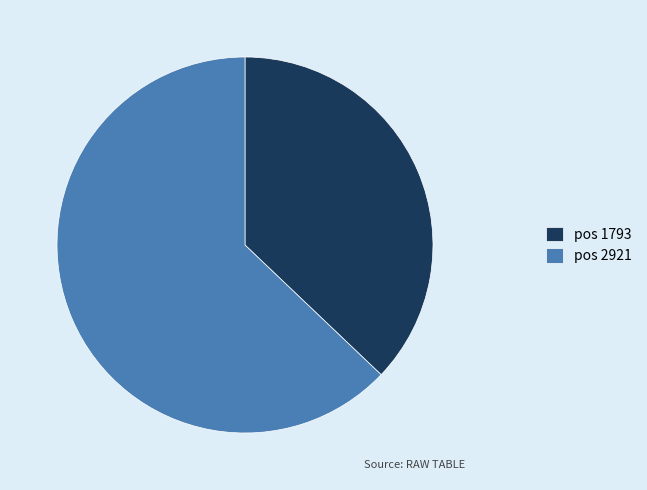

Which category has the smallest portion of the pie?

pos 1793